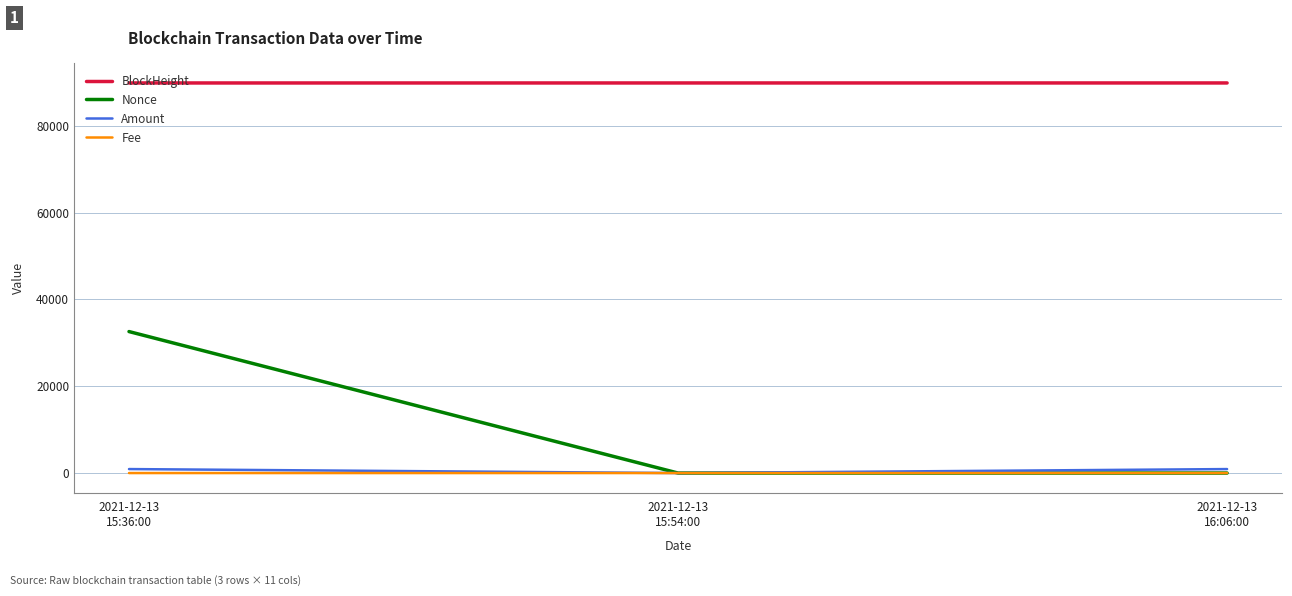

True or false: Fee has a value of 0.0 at 2021-12-13
16:06:00.

True